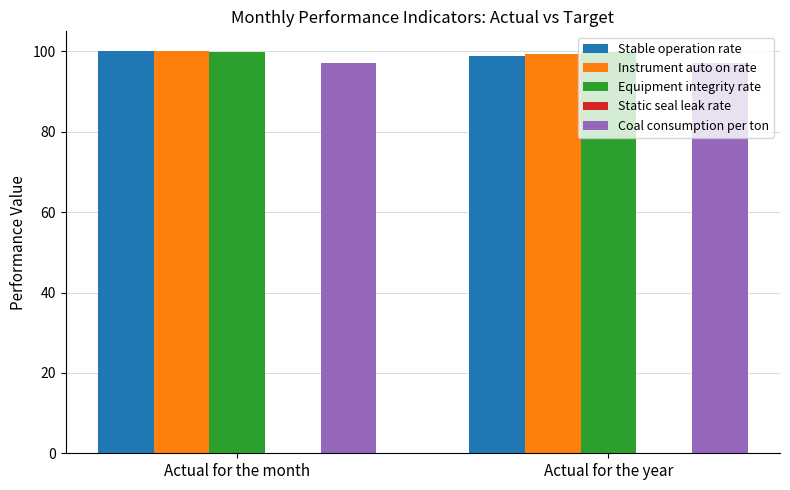

What is the maximum value for Coal consumption per ton?

97.2